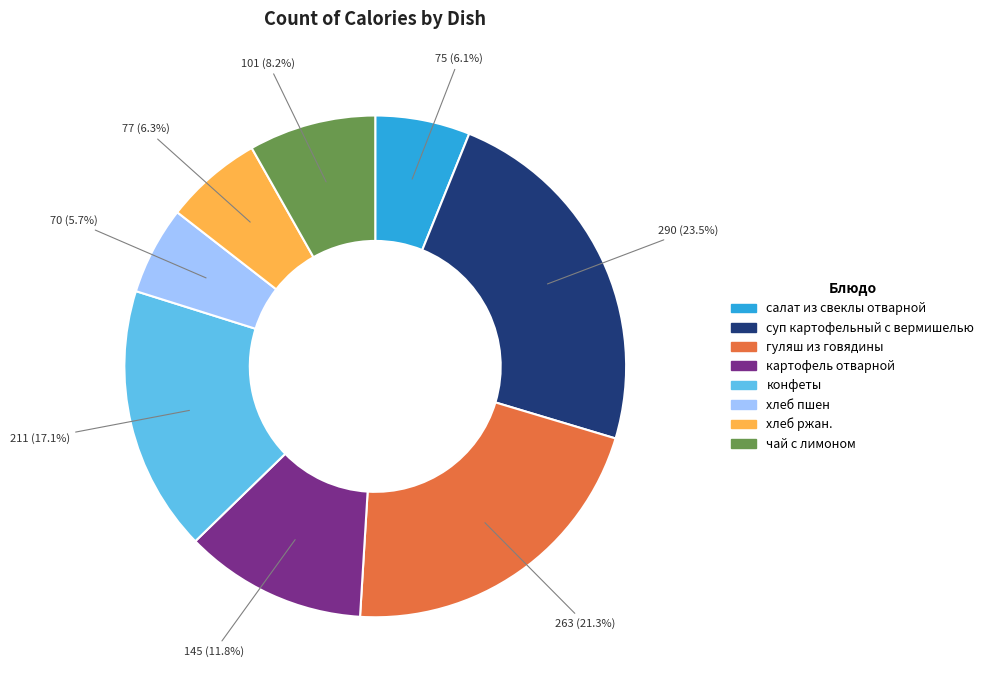

Is it true that салат из свеклы отварной is 6% of the pie?

True